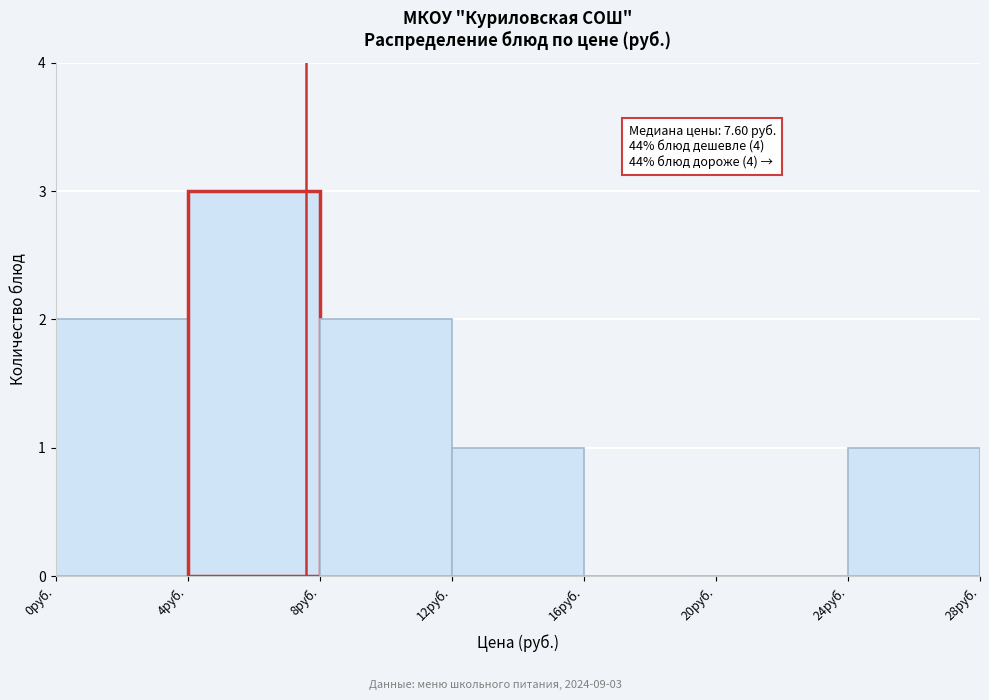

Which range on the x-axis has the tallest bar?

4 to 8